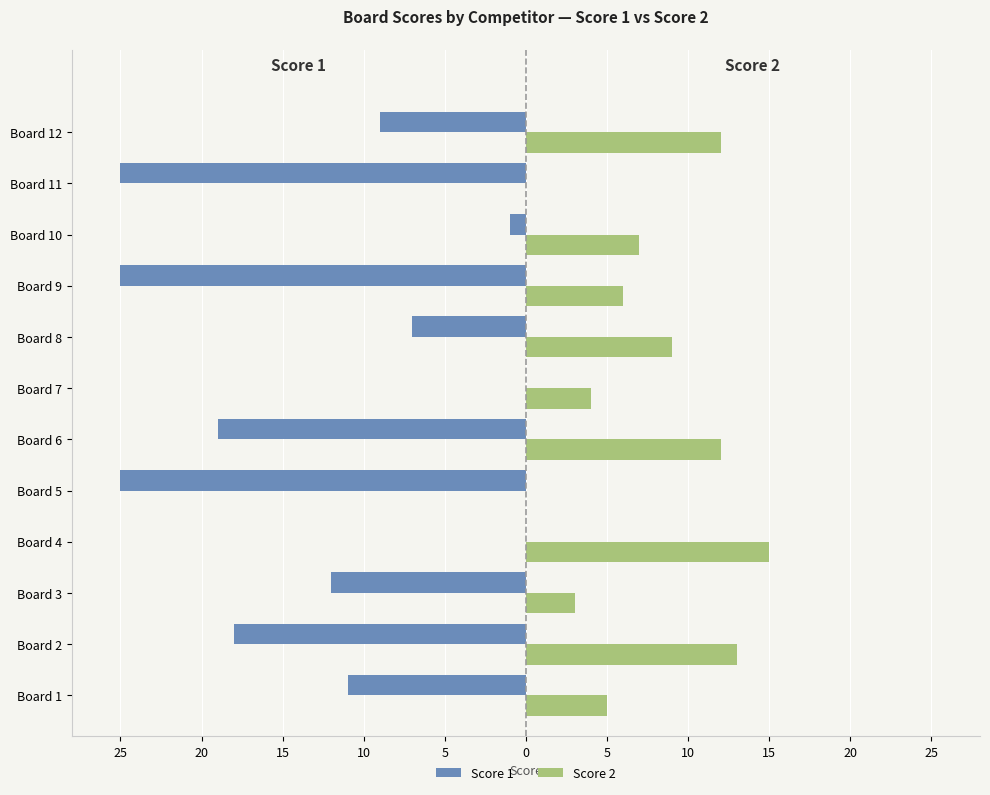

At how many categories does at least one series exceed 5?

7